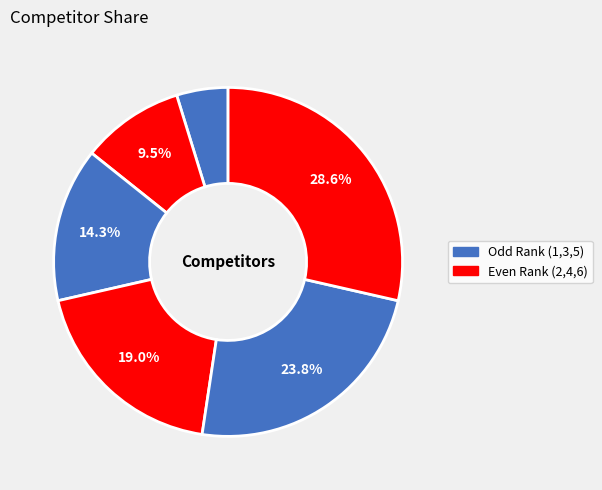

How many segments does this pie chart have?

6